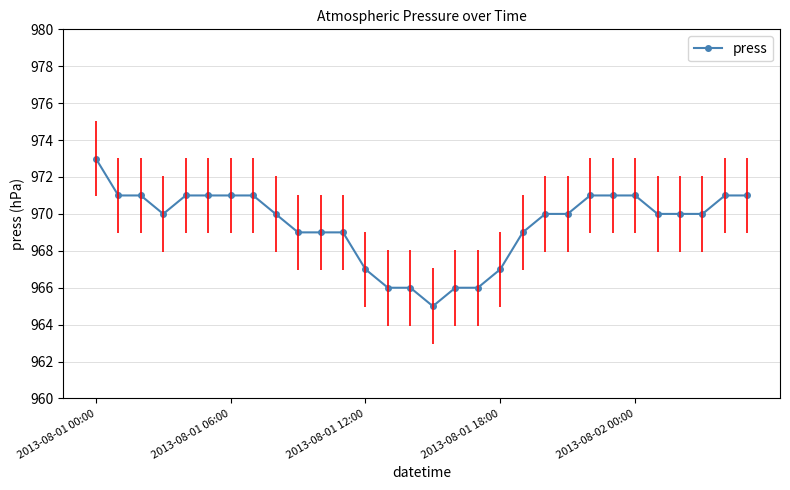

What is the difference between the maximum and minimum values?

8